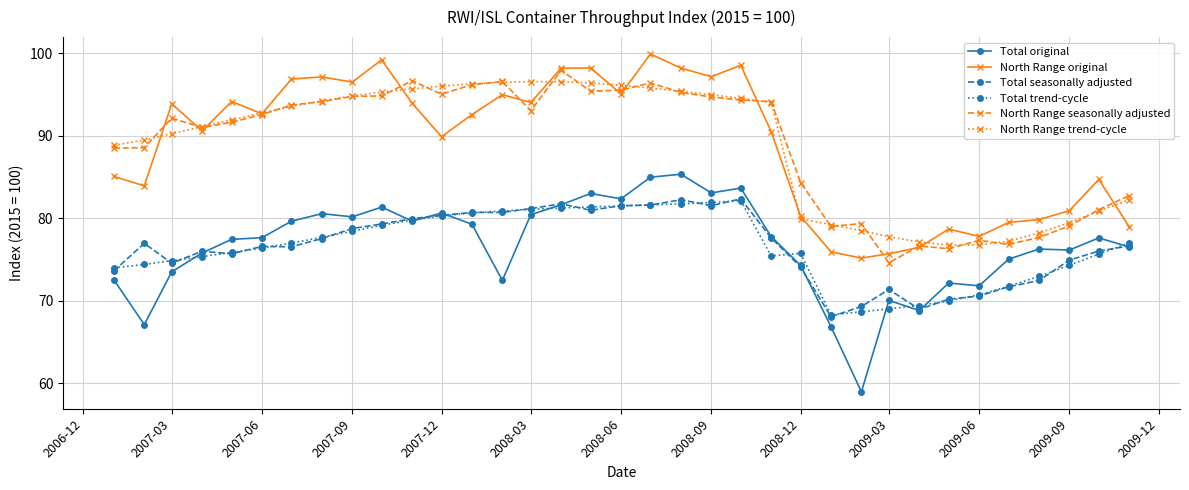

True or false: Total original has more than 2 interior local peaks.

True